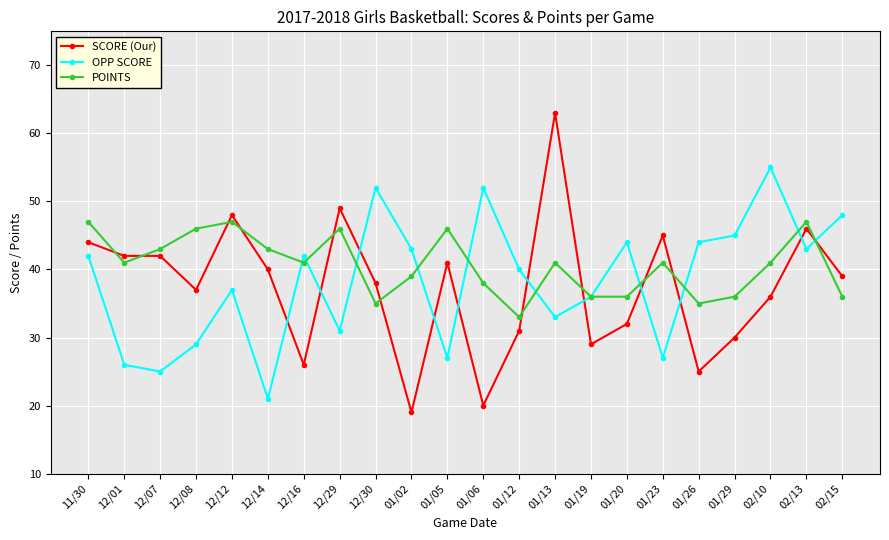

True or false: POINTS has a value of 51 at 01/29.

False